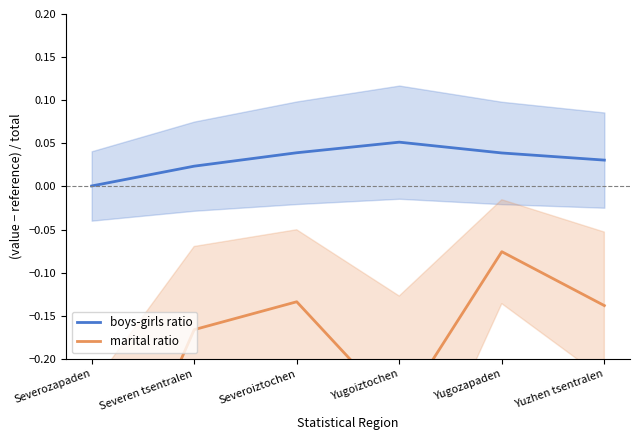

At which label does marital ratio reach its peak?

Yugozapaden